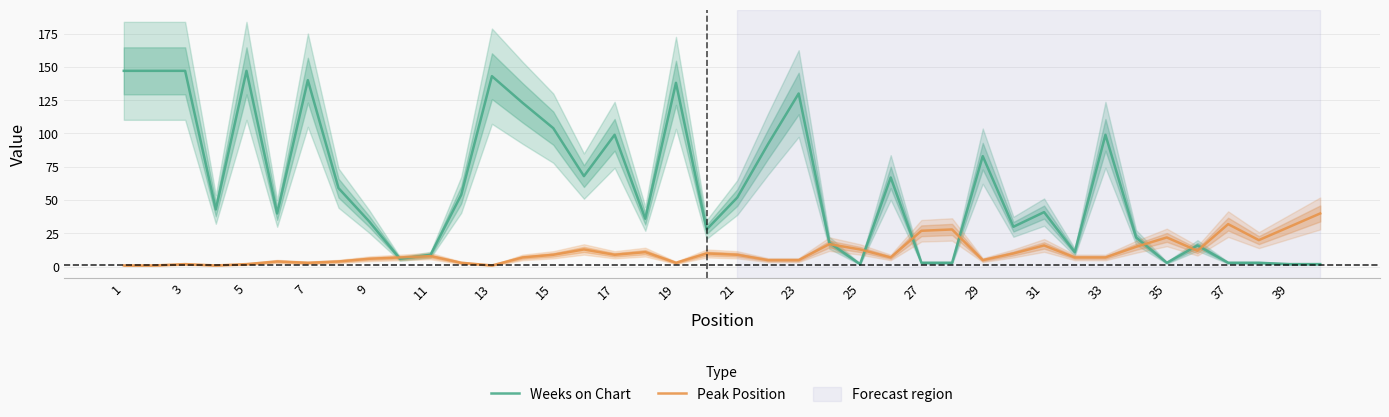

Is the value of Weeks on Chart at 5 greater than the value of Peak Position at 23?

Yes